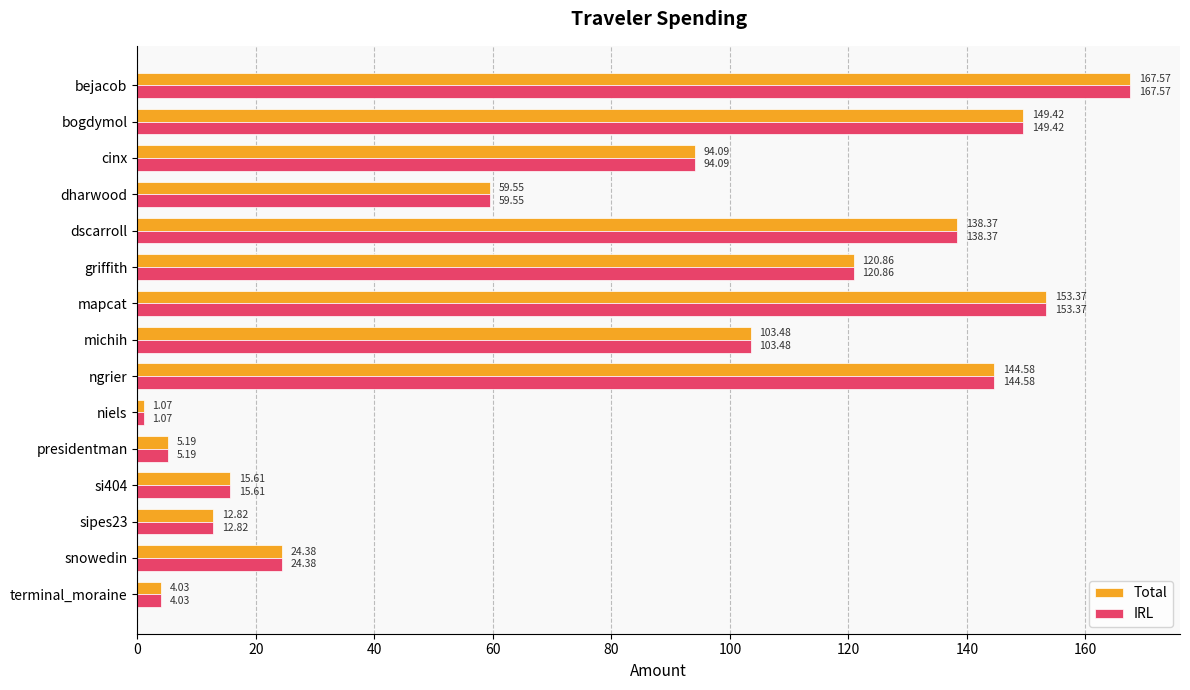

Where is Total nearest to the value 84?

cinx